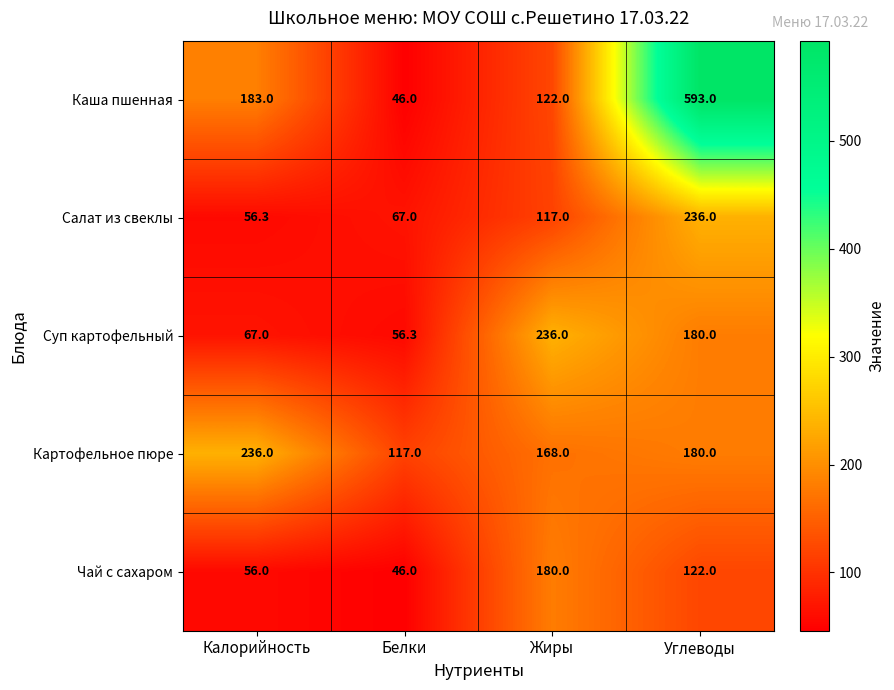

What is the difference between the highest and lowest values at Калорийность?

180.0